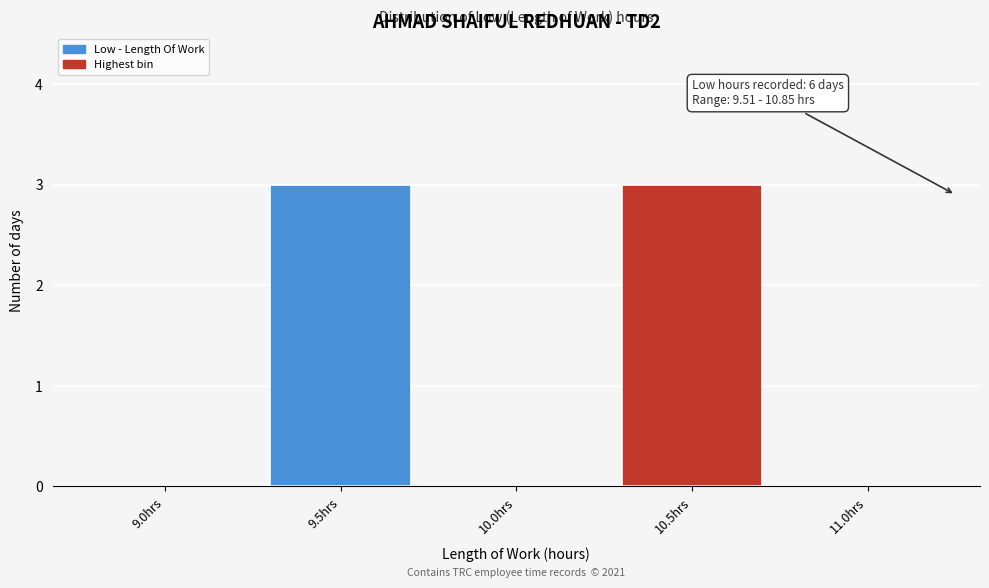

Reading left to right, transcribe all the data shown in this chart.

9.0hrs=0	9.5hrs=3	10.0hrs=0	10.5hrs=3	11.0hrs=0